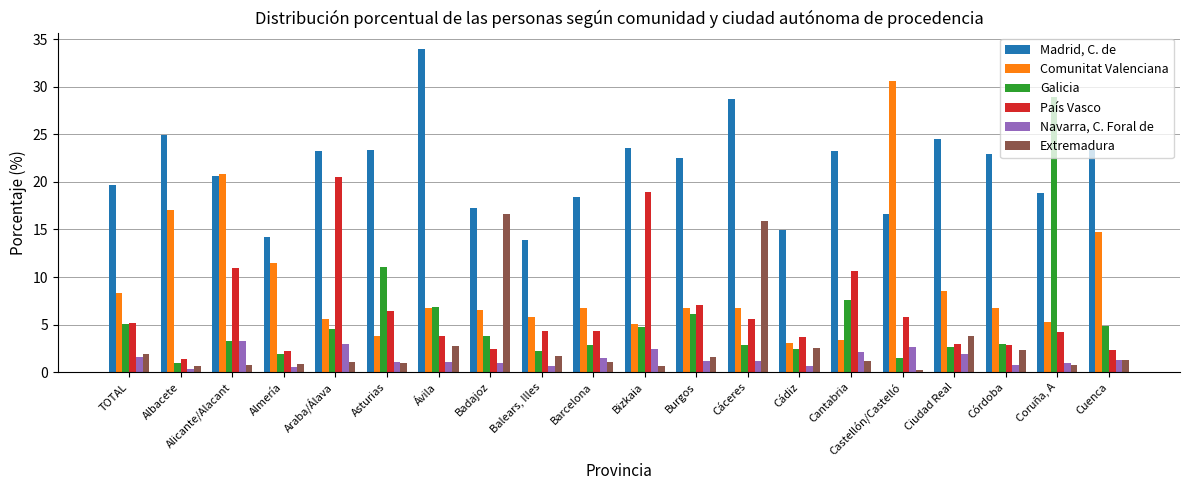

What is the difference between the highest and lowest values at Ciudad Real?

22.6